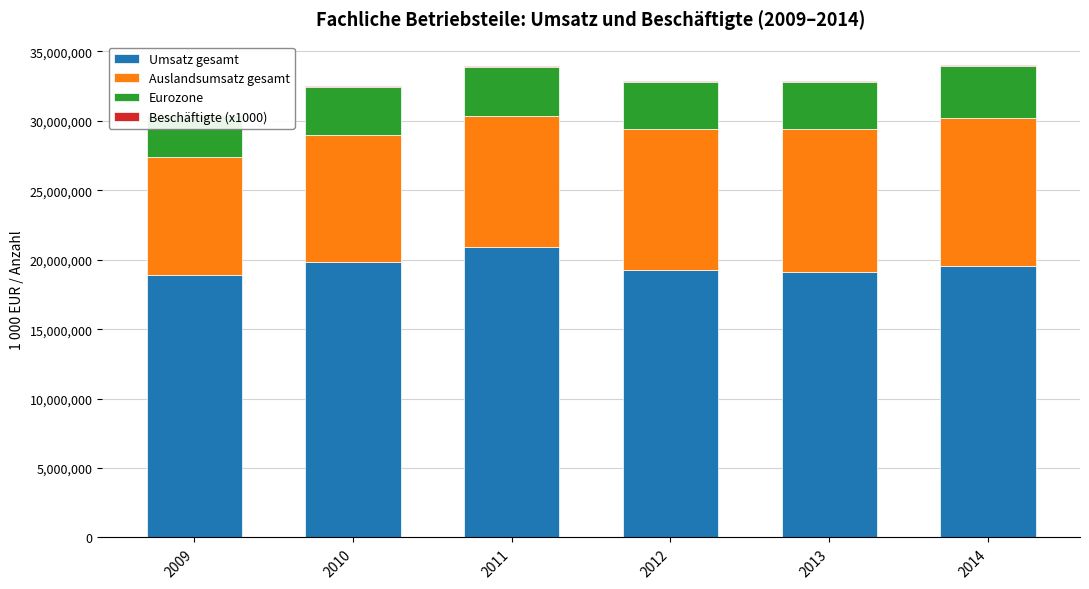

What is the total value across all series at 2009?

30524072